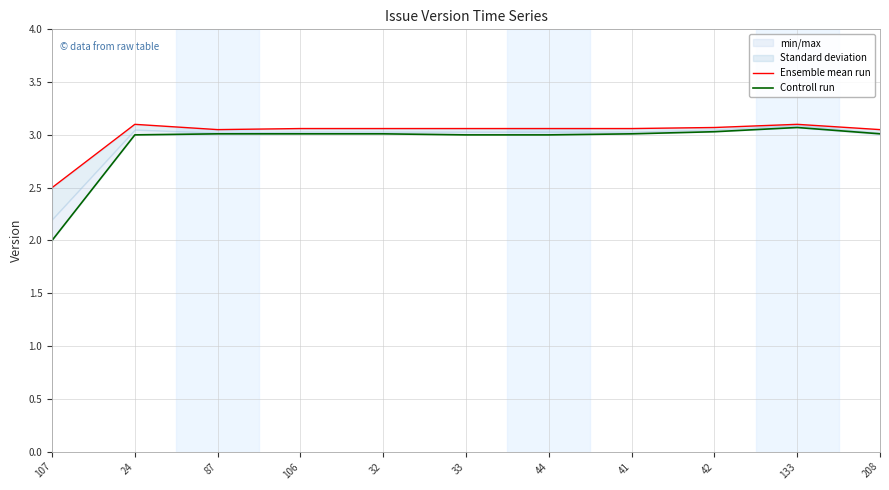

What is the smallest value displayed?

2.0